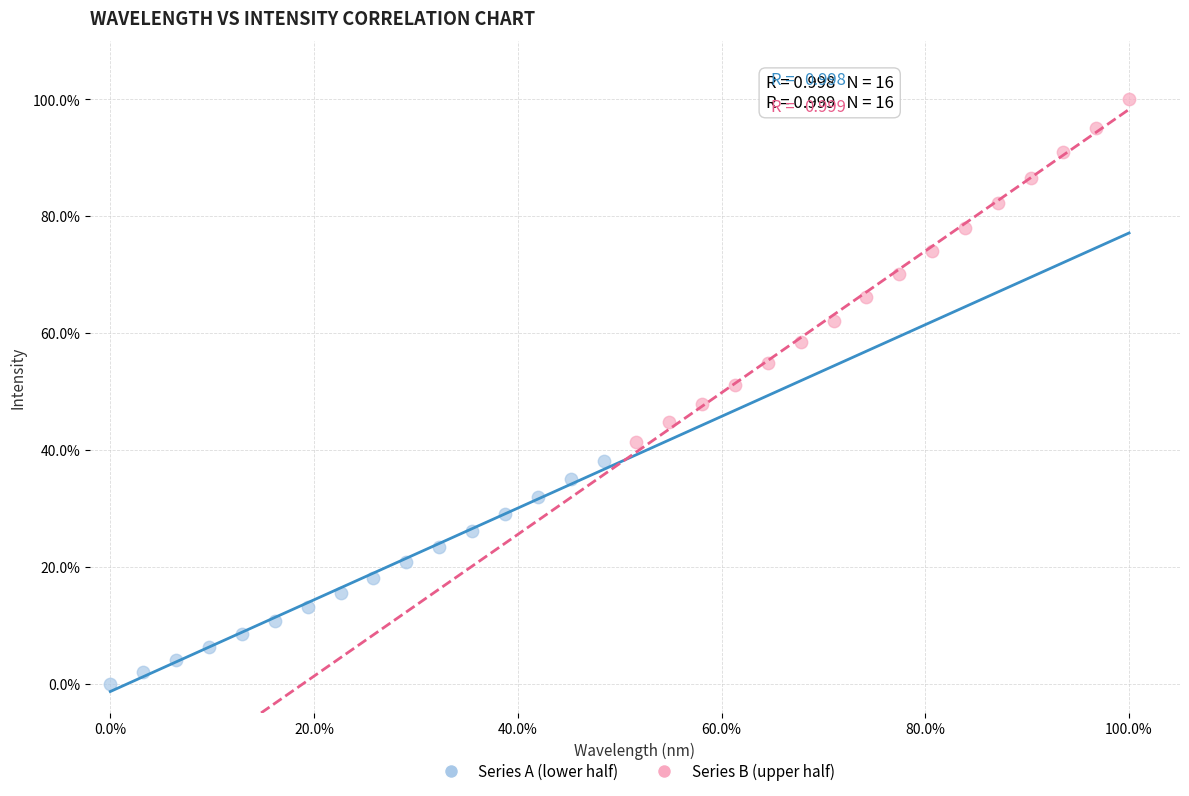

Which series has the largest Y range (max minus min)?

Series B (upper half)